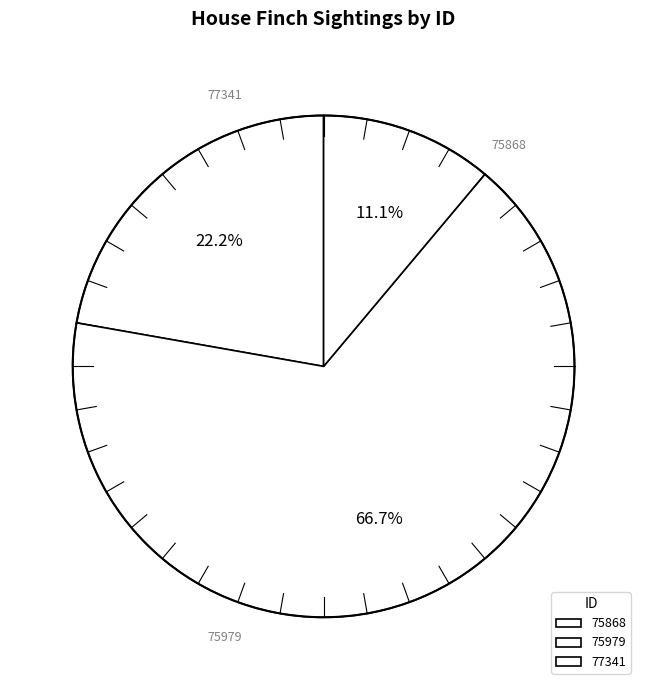

To the nearest percent, what is the difference between the largest and smallest slice percentages?

56%